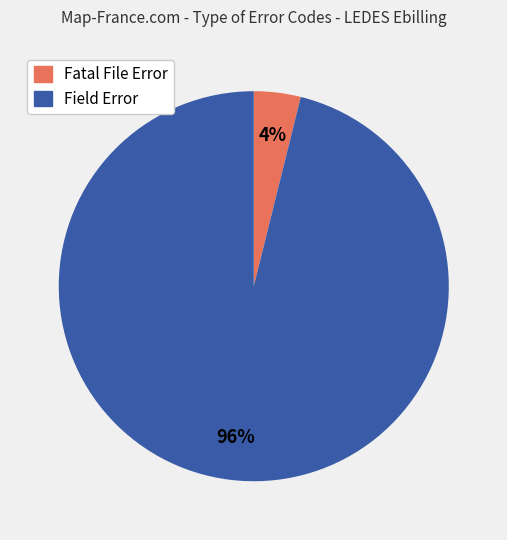

True or false: Fatal File Error accounts for 4% of the total.

True